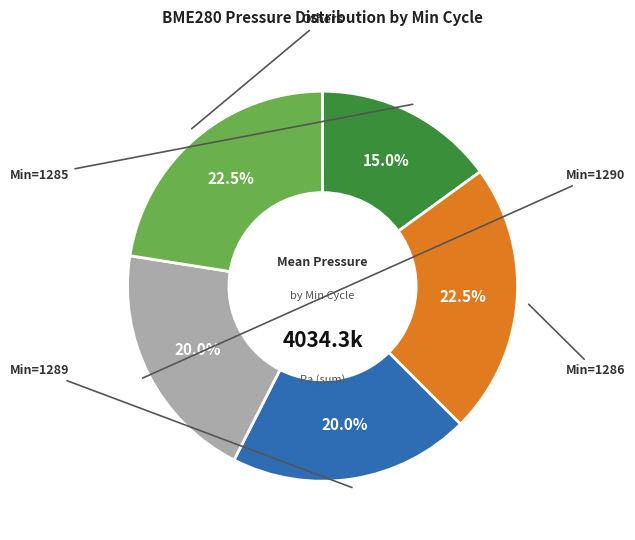

Is there a majority slice in this chart?

No